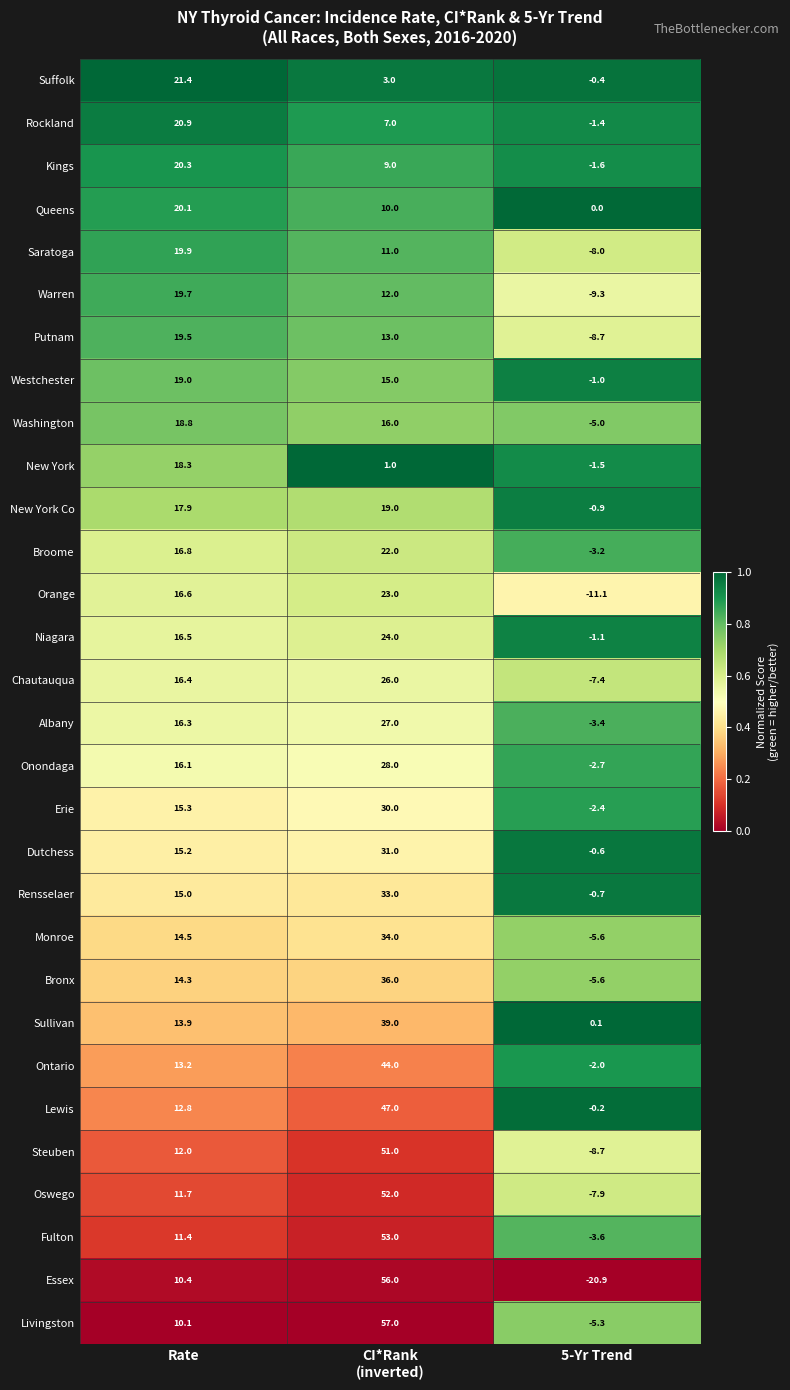

Is it true that Sullivan equals 0.1 at 5-Yr Trend?

True